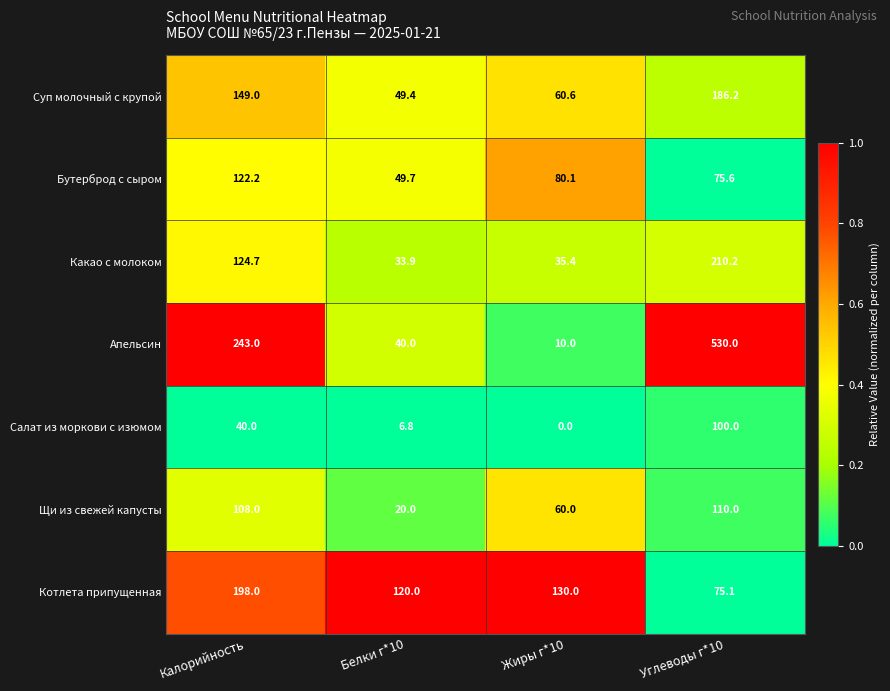

Is it true that Бутерброд с сыром equals 24.9 at Углеводы г*10?

False